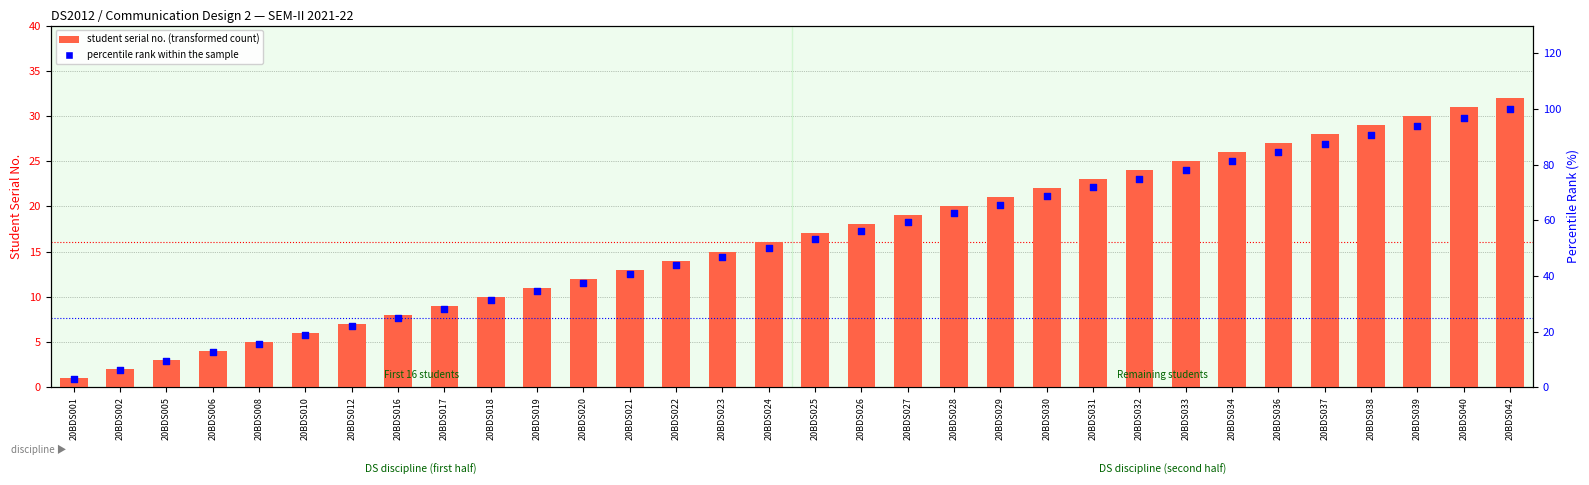

Which series reaches the maximum Y coordinate?

percentile rank within the sample